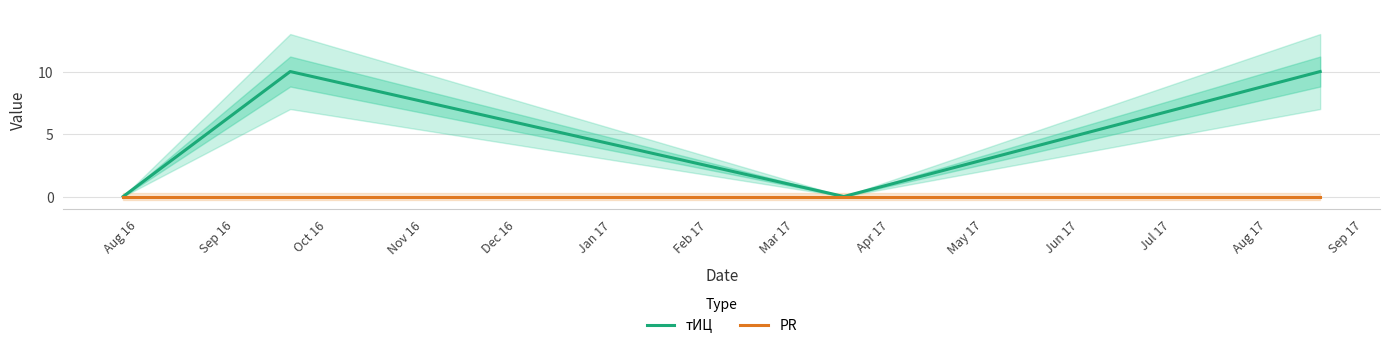

True or false: тИЦ and PR cross at least once.

False